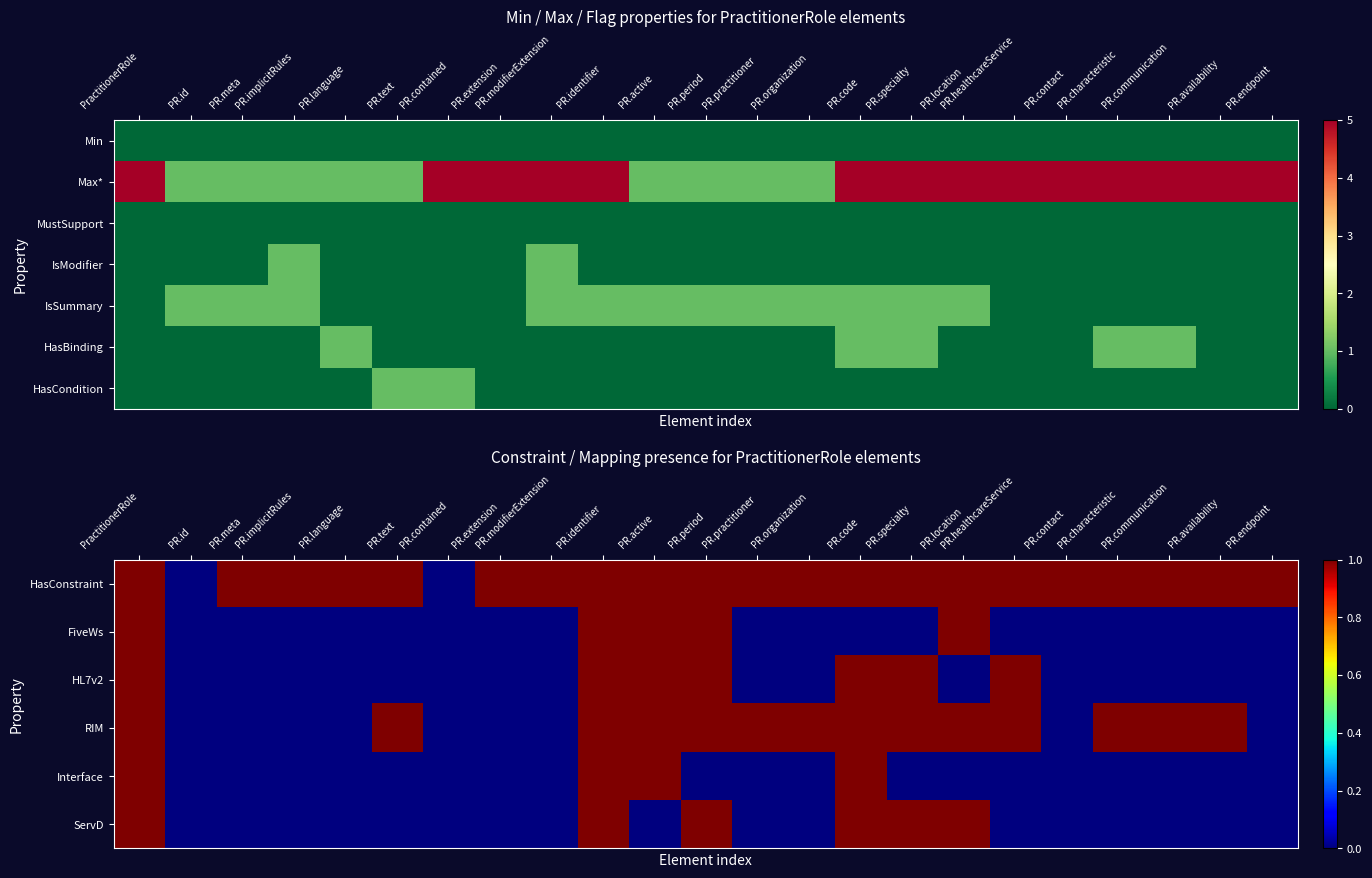

At how many categories does at least one series exceed 0?

22